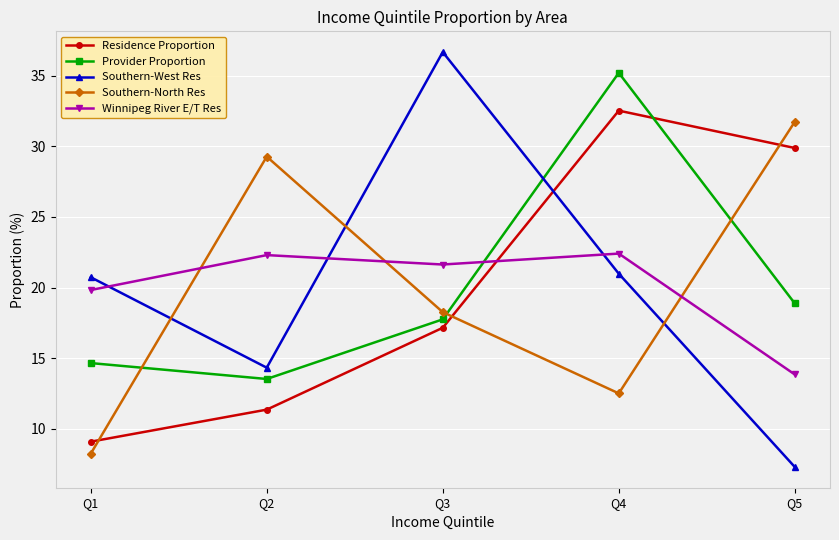

Between which two adjacent categories do Southern-West Res and Southern-North Res first intersect?

Q1 and Q2